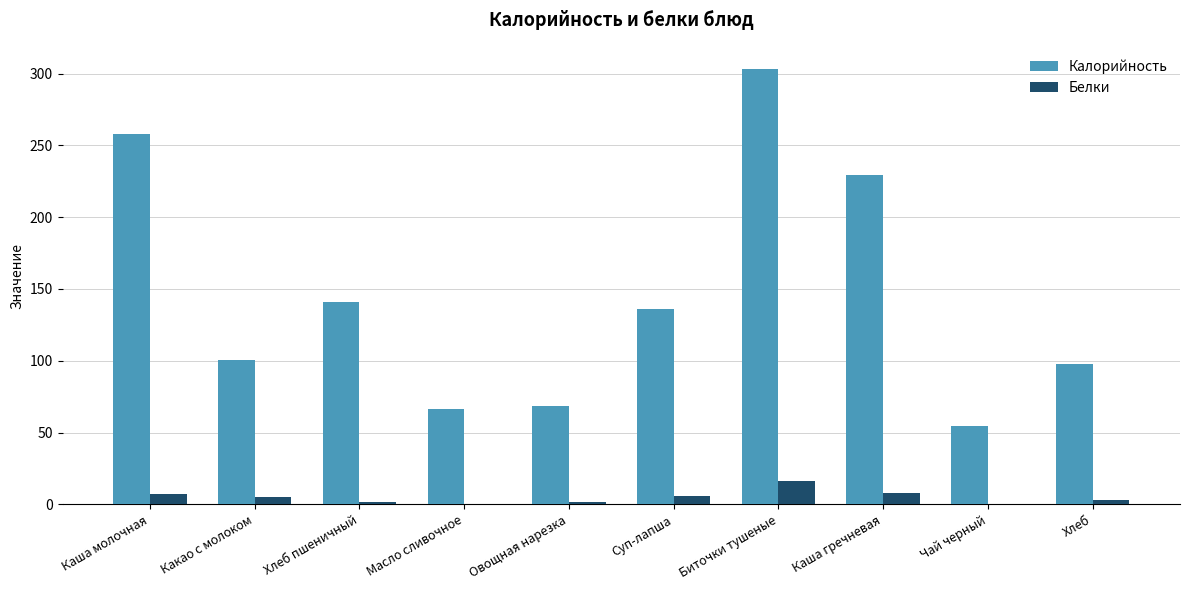

What are all the series names shown in the legend?

Калорийность, Белки